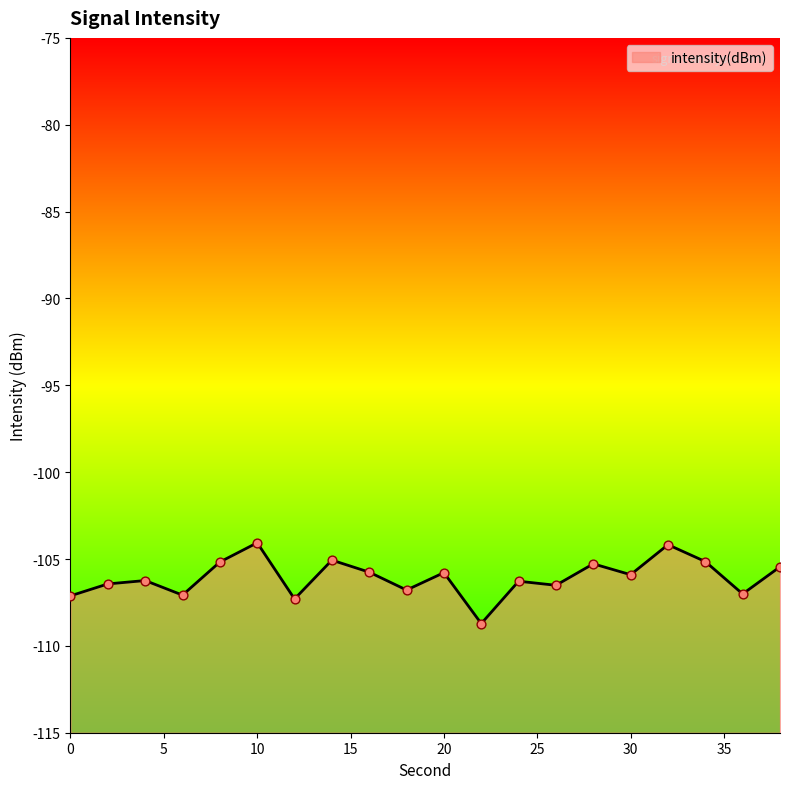

Which has a higher value, 4 or 12?

4